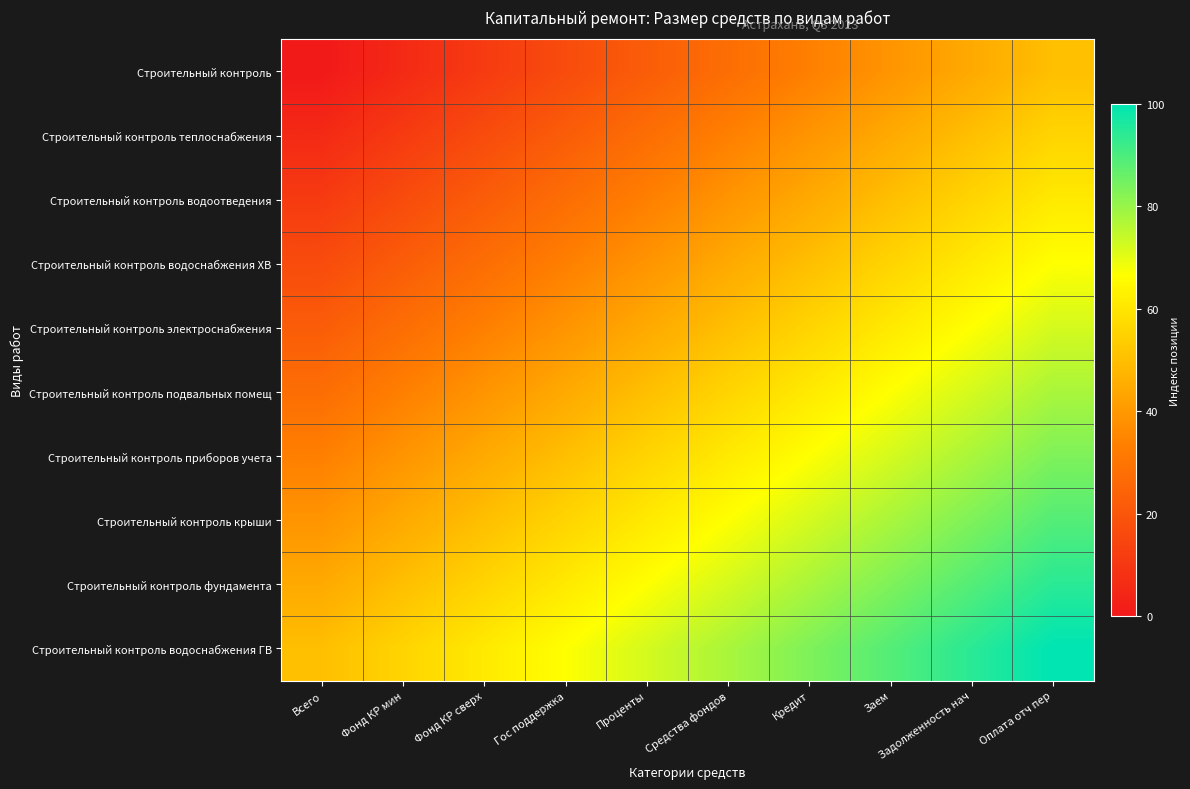

Reading left to right, list all the values displayed in this chart.

Строительный контроль: Всего=0.0	Фонд КР мин=5.6	Фонд КР сверх=11.1	Гос поддержка=16.7	Проценты=22.2	Средства фондов=27.8	Кредит=33.3	Заем=38.9	Задолженность нач=44.4	Оплата отч пер=50.0
Строительный контроль теплоснабжения: Всего=5.6	Фонд КР мин=11.1	Фонд КР сверх=16.7	Гос поддержка=22.2	Проценты=27.8	Средства фондов=33.3	Кредит=38.9	Заем=44.4	Задолженность нач=50.0	Оплата отч пер=55.6
Строительный контроль водоотведения: Всего=11.1	Фонд КР мин=16.7	Фонд КР сверх=22.2	Гос поддержка=27.8	Проценты=33.3	Средства фондов=38.9	Кредит=44.4	Заем=50.0	Задолженность нач=55.6	Оплата отч пер=61.1
Строительный контроль водоснабжения ХВ: Всего=16.7	Фонд КР мин=22.2	Фонд КР сверх=27.8	Гос поддержка=33.3	Проценты=38.9	Средства фондов=44.4	Кредит=50.0	Заем=55.6	Задолженность нач=61.1	Оплата отч пер=66.7
Строительный контроль электроснабжения: Всего=22.2	Фонд КР мин=27.8	Фонд КР сверх=33.3	Гос поддержка=38.9	Проценты=44.4	Средства фондов=50.0	Кредит=55.6	Заем=61.1	Задолженность нач=66.7	Оплата отч пер=72.2
Строительный контроль подвальных помещ: Всего=27.8	Фонд КР мин=33.3	Фонд КР сверх=38.9	Гос поддержка=44.4	Проценты=50.0	Средства фондов=55.6	Кредит=61.1	Заем=66.7	Задолженность нач=72.2	Оплата отч пер=77.8
Строительный контроль приборов учета: Всего=33.3	Фонд КР мин=38.9	Фонд КР сверх=44.4	Гос поддержка=50.0	Проценты=55.6	Средства фондов=61.1	Кредит=66.7	Заем=72.2	Задолженность нач=77.8	Оплата отч пер=83.3
Строительный контроль крыши: Всего=38.9	Фонд КР мин=44.4	Фонд КР сверх=50.0	Гос поддержка=55.6	Проценты=61.1	Средства фондов=66.7	Кредит=72.2	Заем=77.8	Задолженность нач=83.3	Оплата отч пер=88.9
Строительный контроль фундамента: Всего=44.4	Фонд КР мин=50.0	Фонд КР сверх=55.6	Гос поддержка=61.1	Проценты=66.7	Средства фондов=72.2	Кредит=77.8	Заем=83.3	Задолженность нач=88.9	Оплата отч пер=94.4
Строительный контроль водоснабжения ГВ: Всего=50.0	Фонд КР мин=55.6	Фонд КР сверх=61.1	Гос поддержка=66.7	Проценты=72.2	Средства фондов=77.8	Кредит=83.3	Заем=88.9	Задолженность нач=94.4	Оплата отч пер=100.0